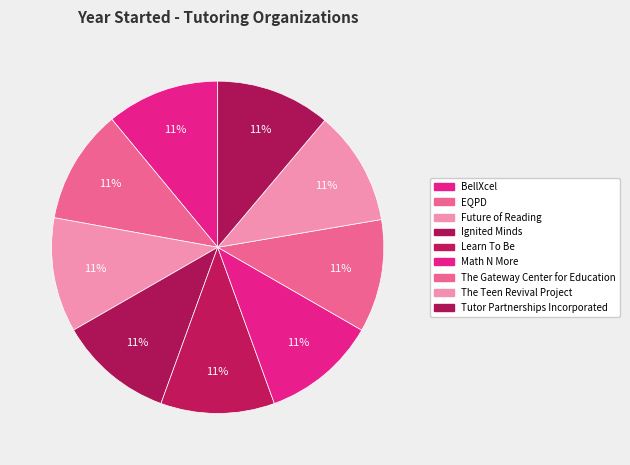

To the nearest percent, what is the average slice percentage?

11%